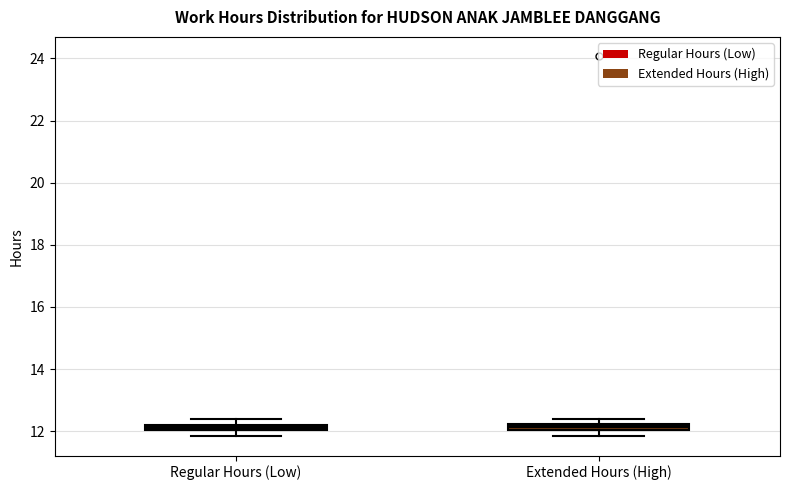

Where is the upper edge of the box for Regular Hours (Low) on the y-axis? The values are not printed on the chart, so give them approximately, as read against the axis.

12.2